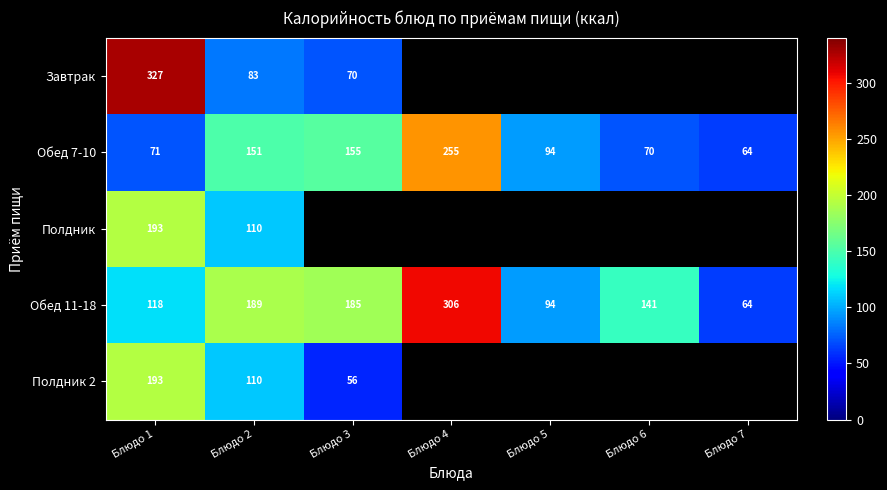

What is the total value across all series at Блюдо 2?

643